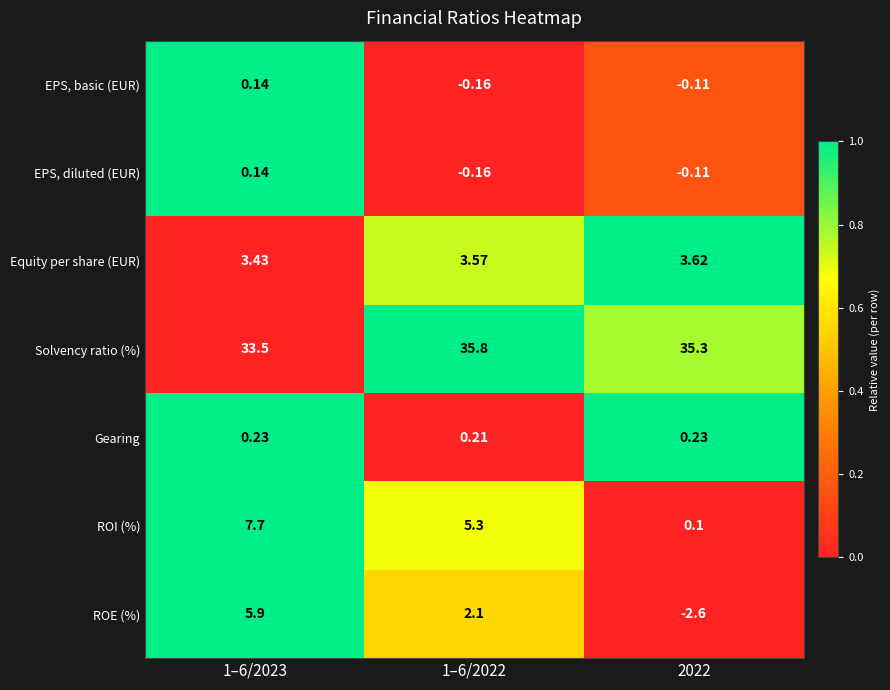

How many categories are shown in the chart?

3